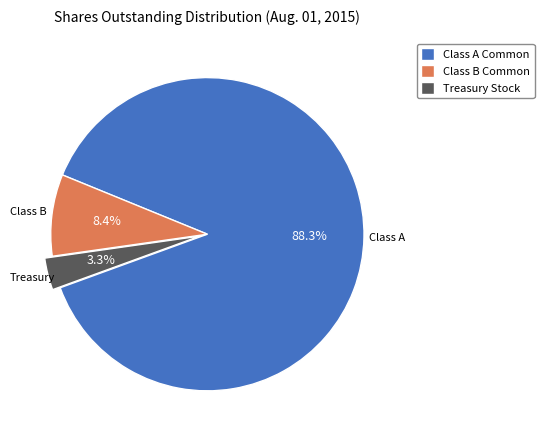

Which has a higher value, Class B Common or Treasury Stock?

Class B Common